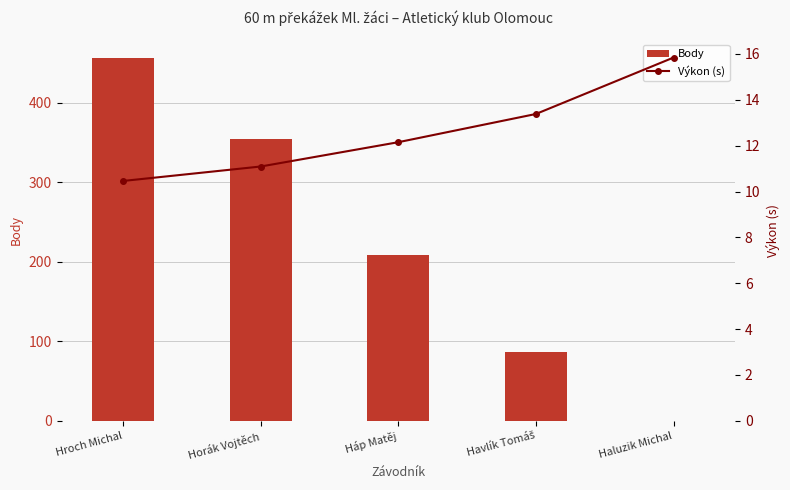

Are the bars grouped side by side (vs. stacked)?

Yes